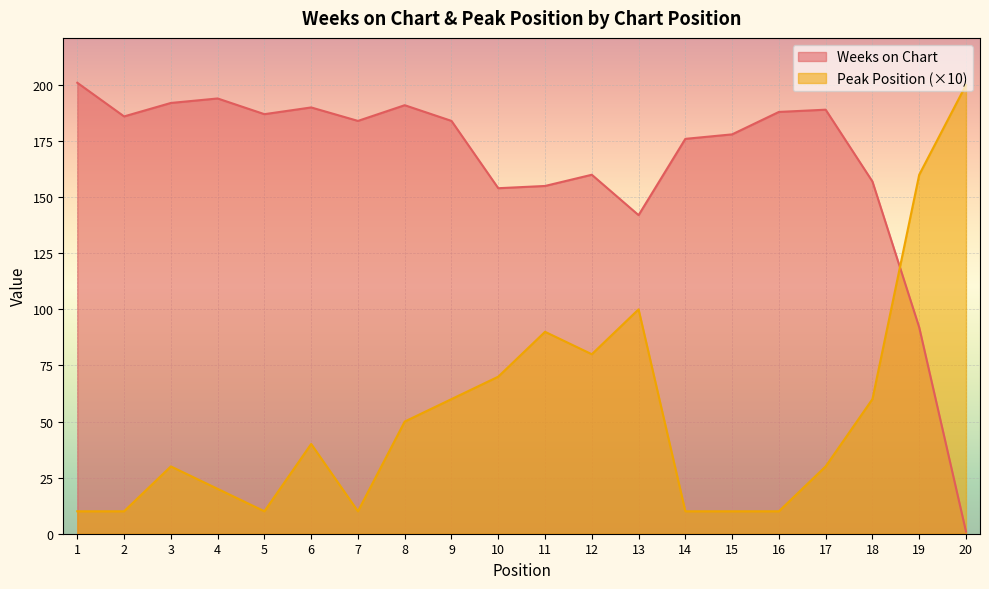

What is the difference between the maximum and second lowest values in the Peak Position series?

190